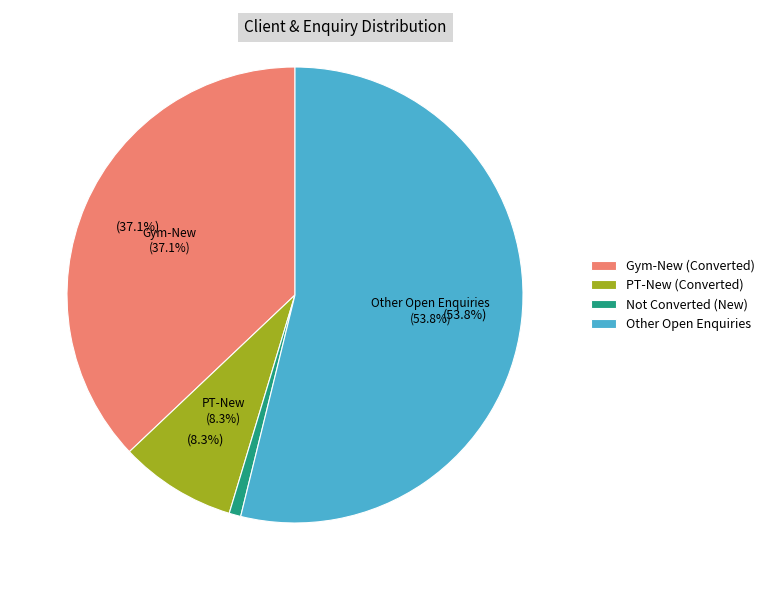

Is there a majority slice in this chart?

Yes